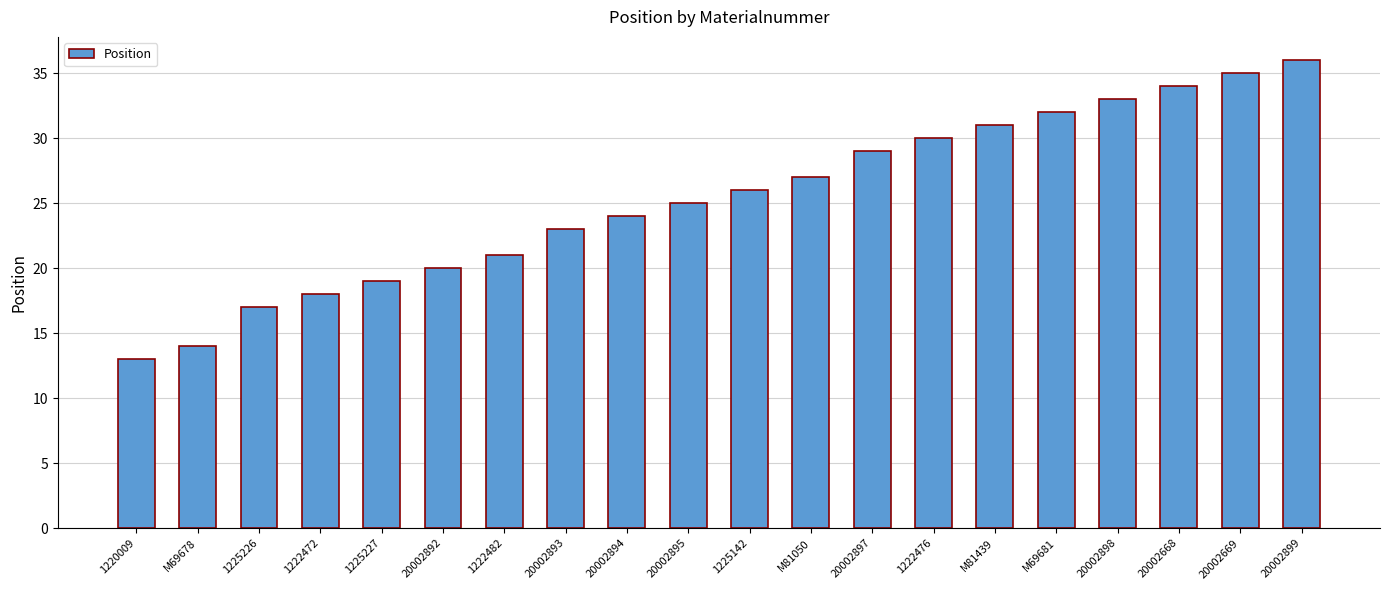

Reading left to right, transcribe all the data shown in this chart.

13	14	17	18	19	20	21	23	24	25	26	27	29	30	31	32	33	34	35	36